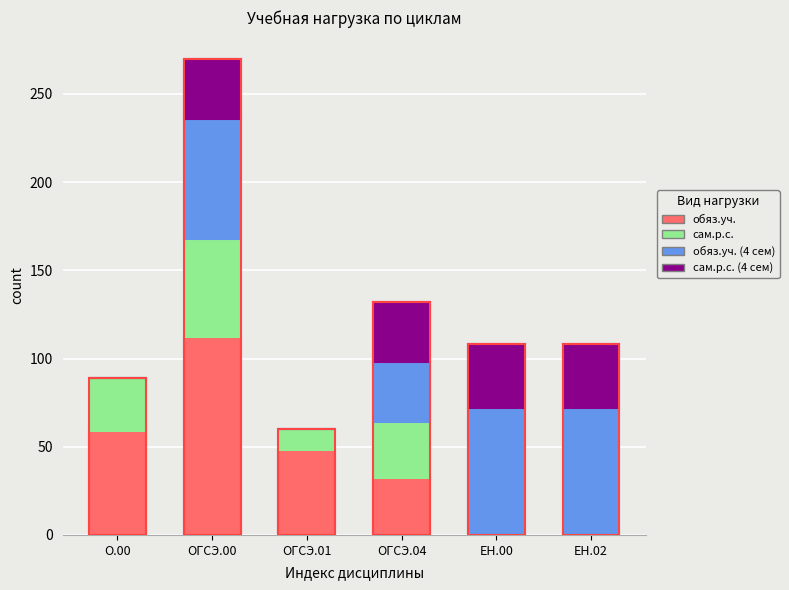

How many categories are shown in the chart?

6